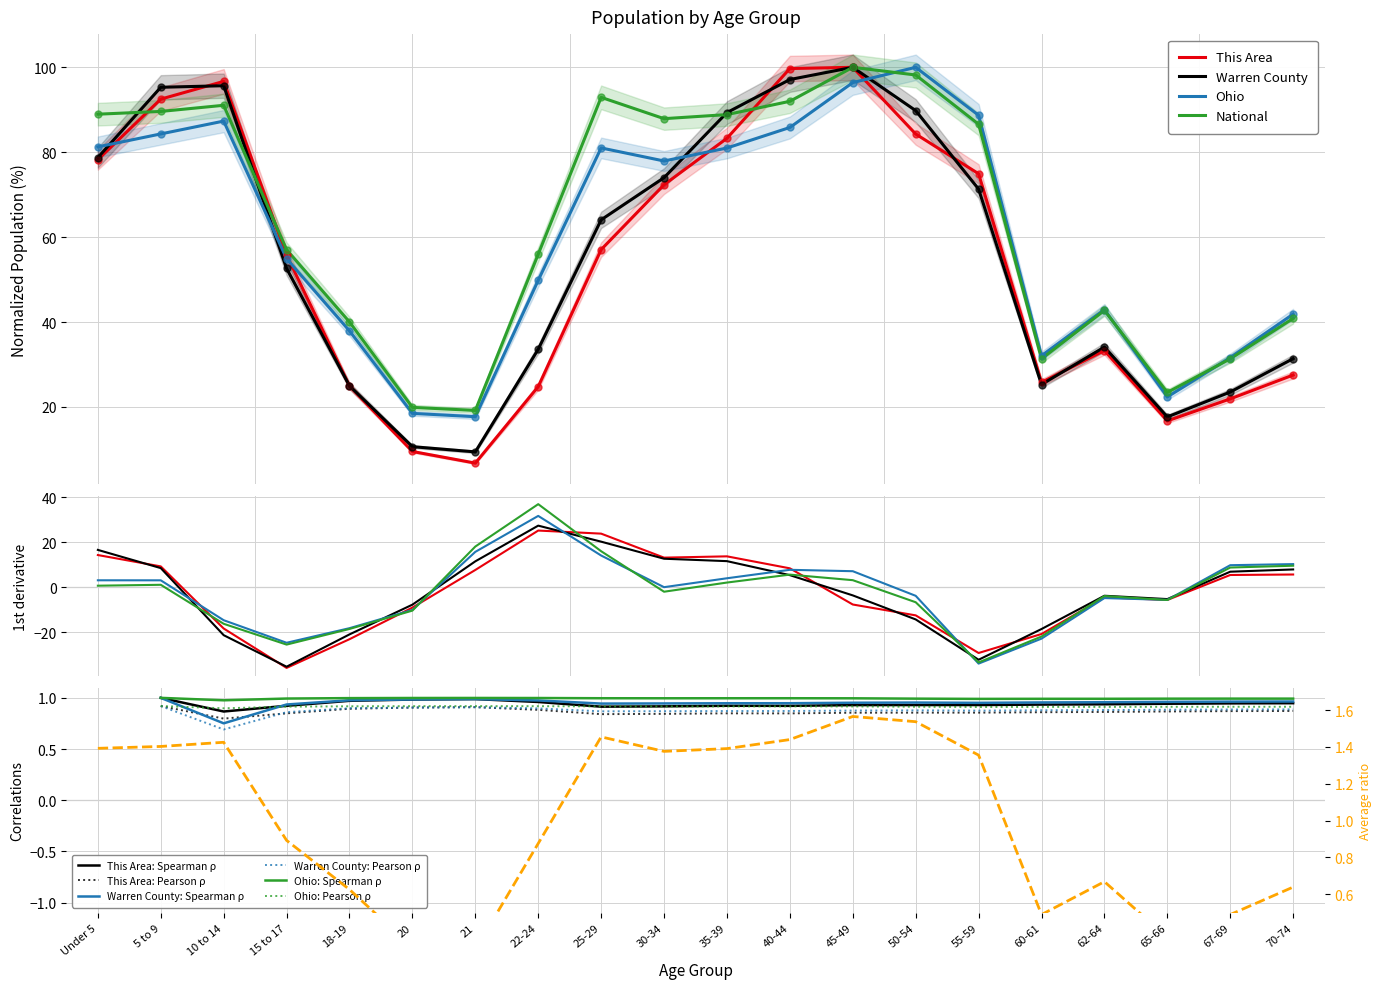

At how many categories does at least one series exceed 32?

16